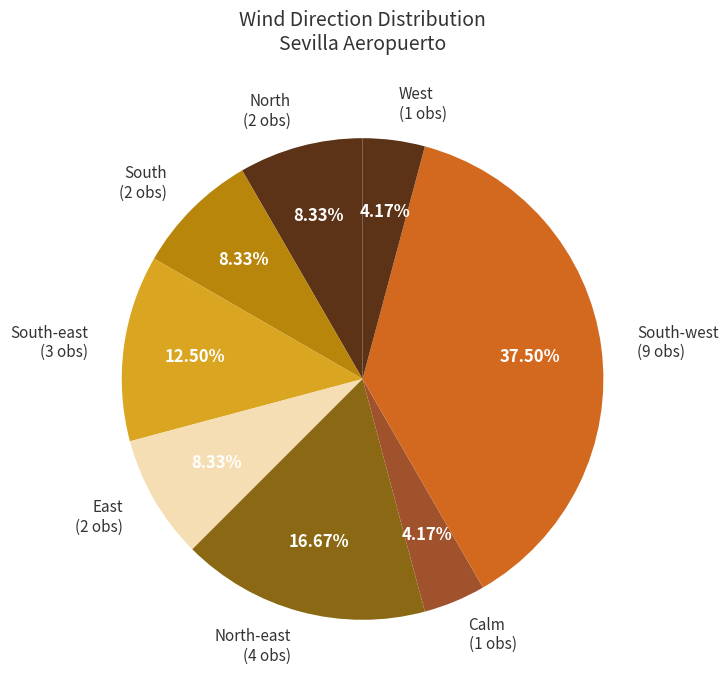

Does East account for over 50% of the chart?

No